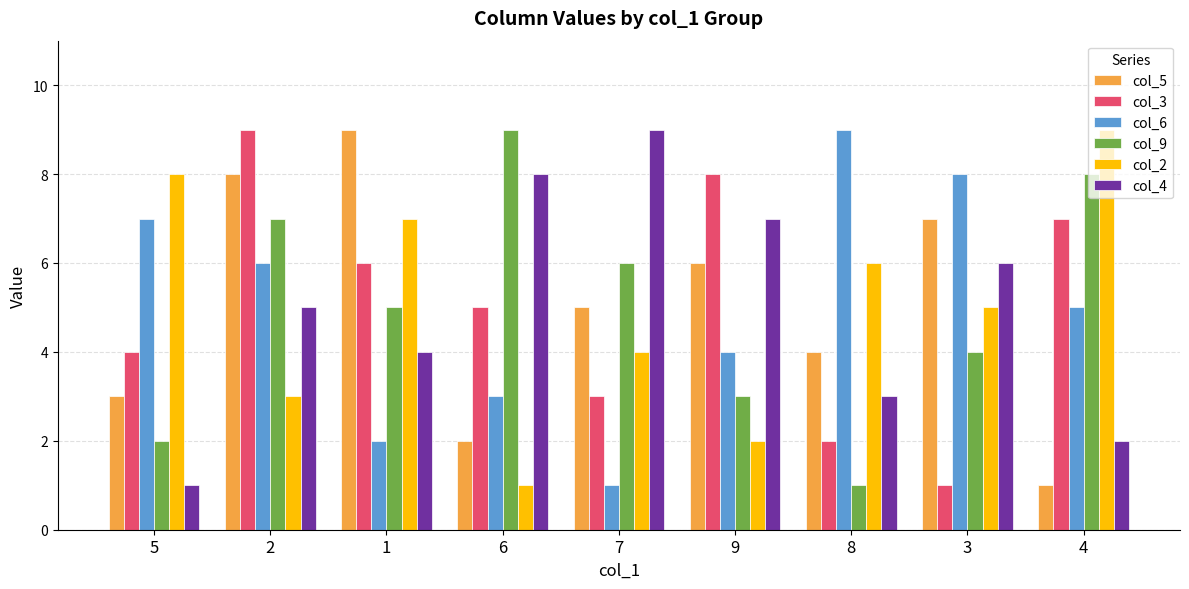

Is it true that col_2 equals 13 at 5?

False